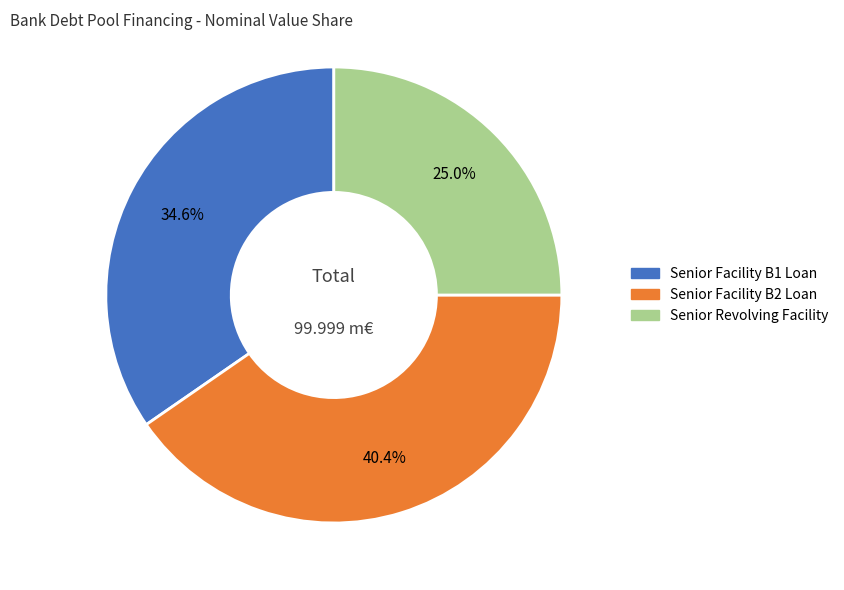

Which slice is the smallest?

Senior Revolving Facility